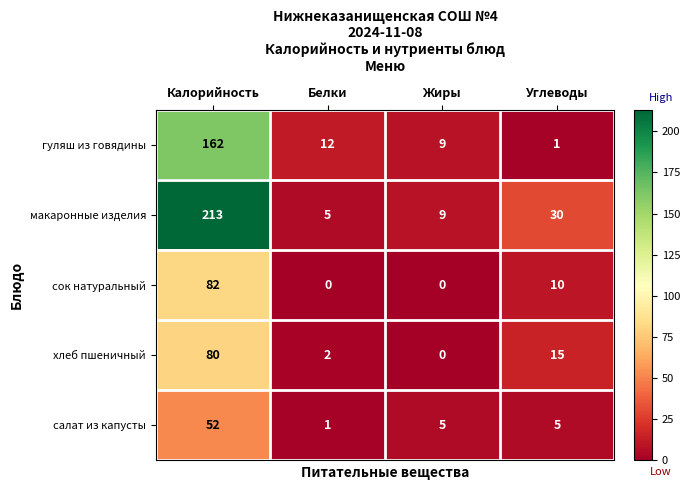

At how many categories does at least one series exceed 37?

1